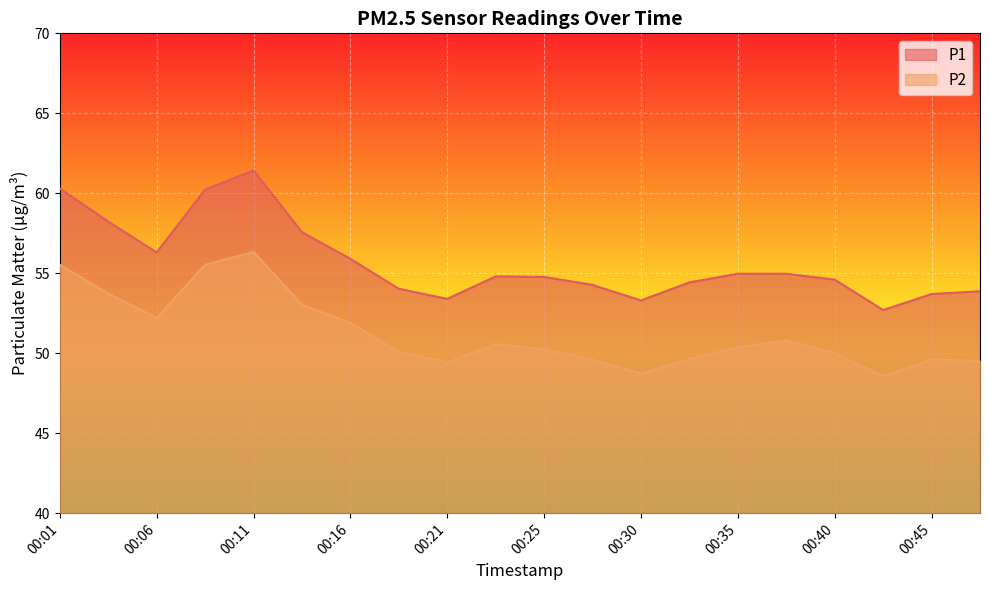

The value of P2 at 00:33 is 19.7. True or false?

False